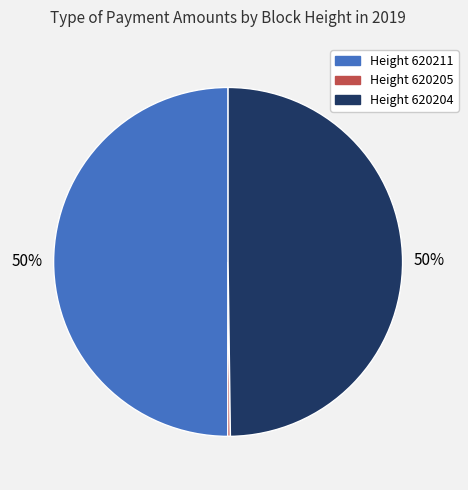

To the nearest percent, what is the average slice percentage?

33%